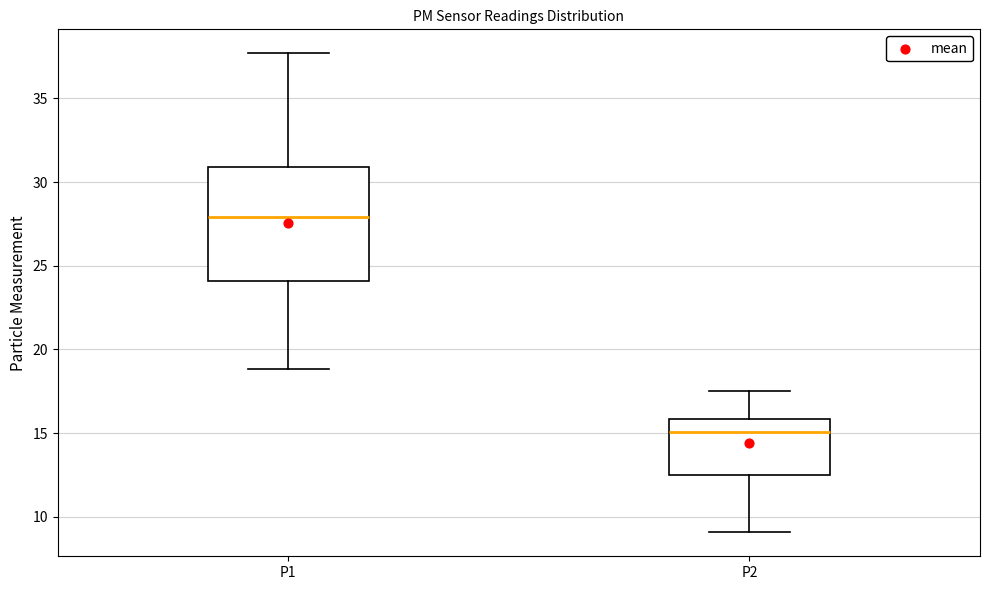

Reading left to right, transcribe this box plot: for each box, give where its median line is, the range the box spans, and where its two whiskers end, as read against the y-axis. The values are not printed on the chart, so give them approximately, as read against the axis.

P1: median 28.0, box 24.0 to 31.0, whiskers 19.0 to 37.5
P2: median 15.0, box 12.5 to 16.0, whiskers 9.0 to 17.5